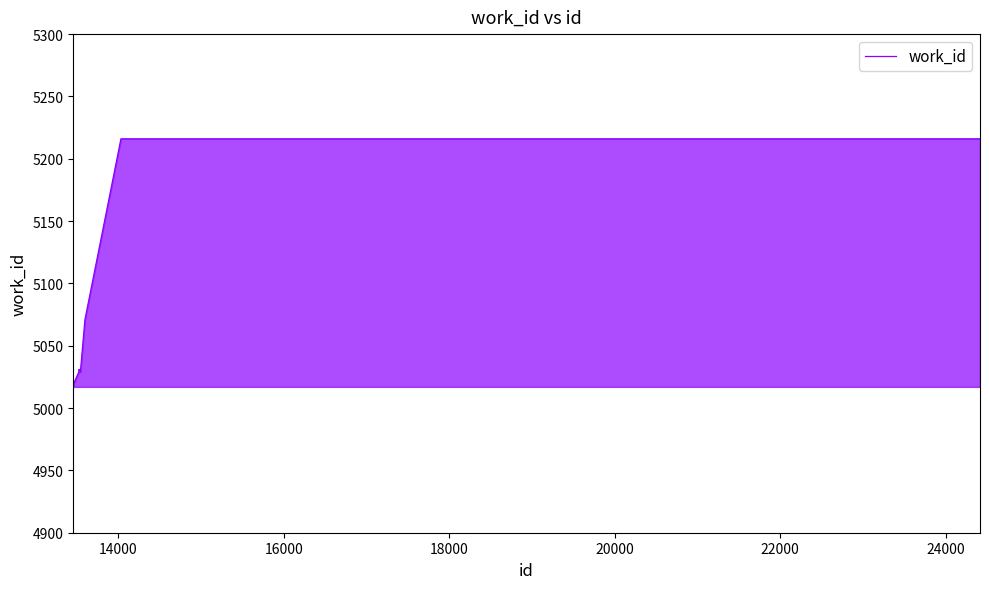

What is the difference between the maximum and minimum values?

199